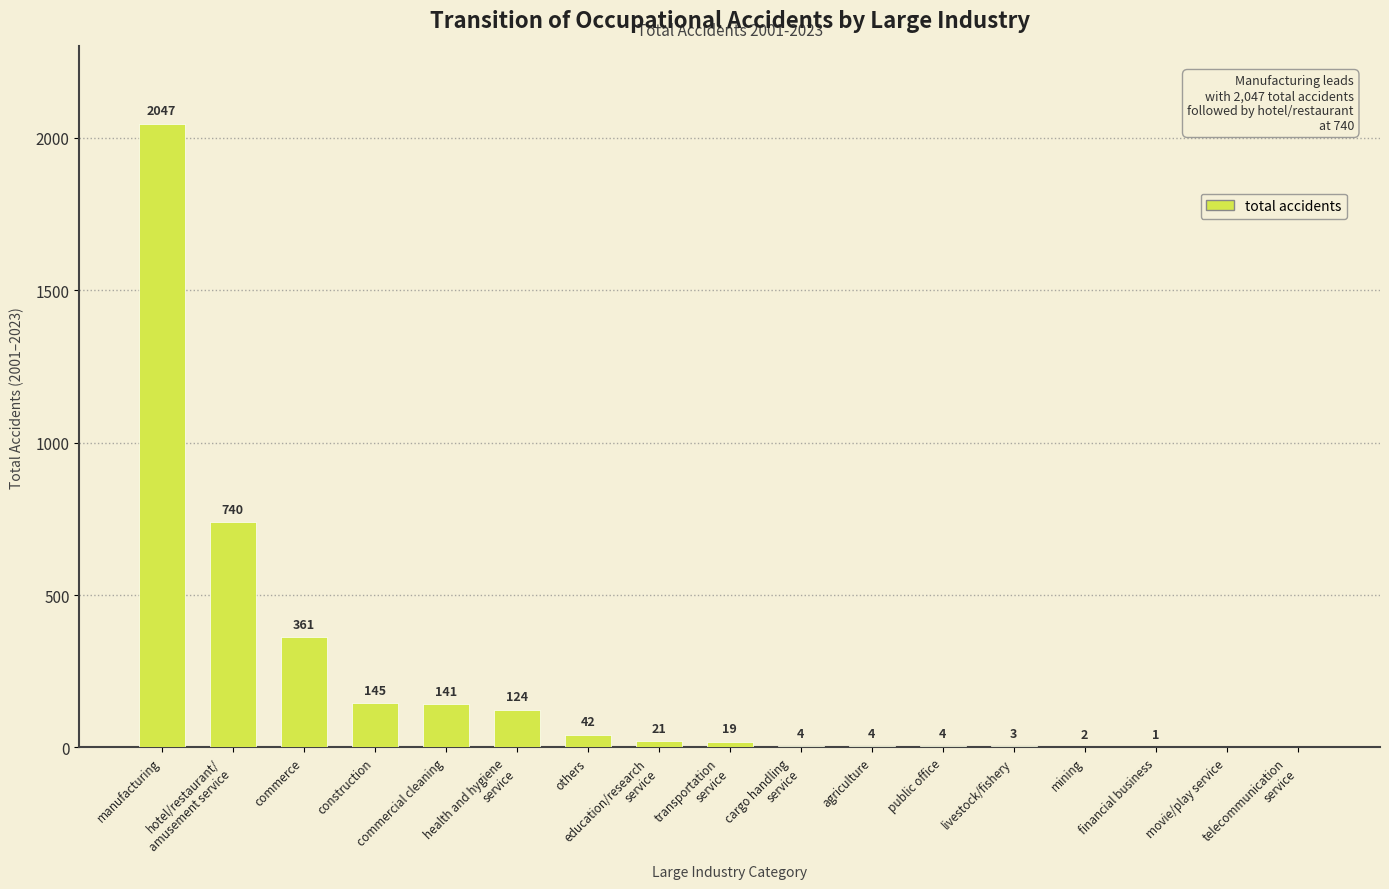

The chart shows a value of 4 at public office. True or false?

True